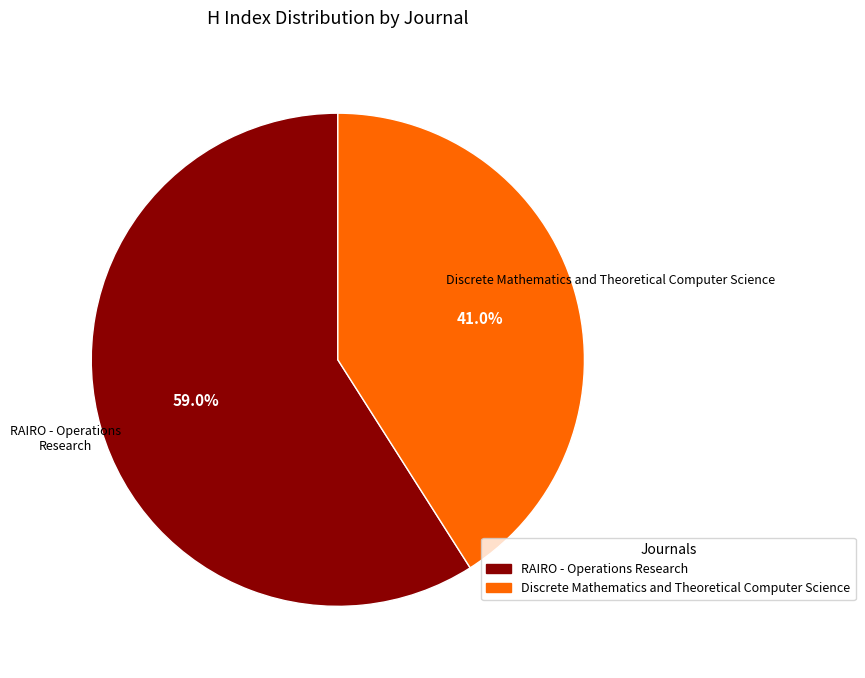

What is the largest slice in the pie chart?

RAIRO - Operations Research